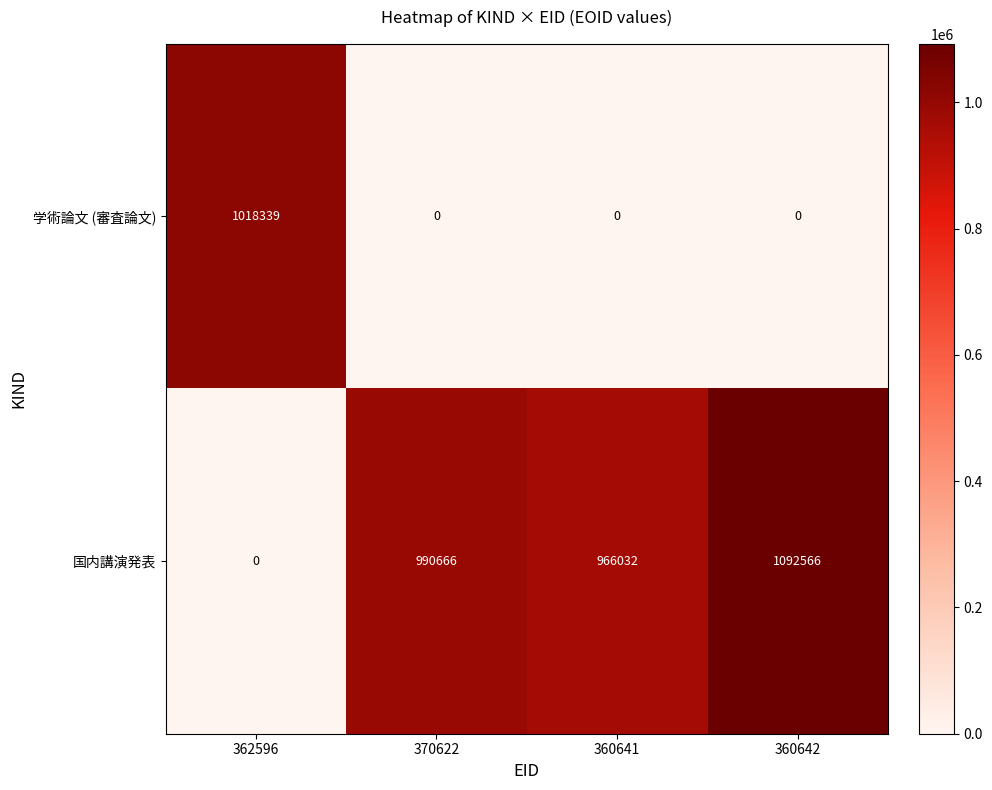

Reading left to right, extract all data points from this chart.

学術論文 (審査論文): 1018339	0	0	0
国内講演発表: 0	990666	966032	1092566